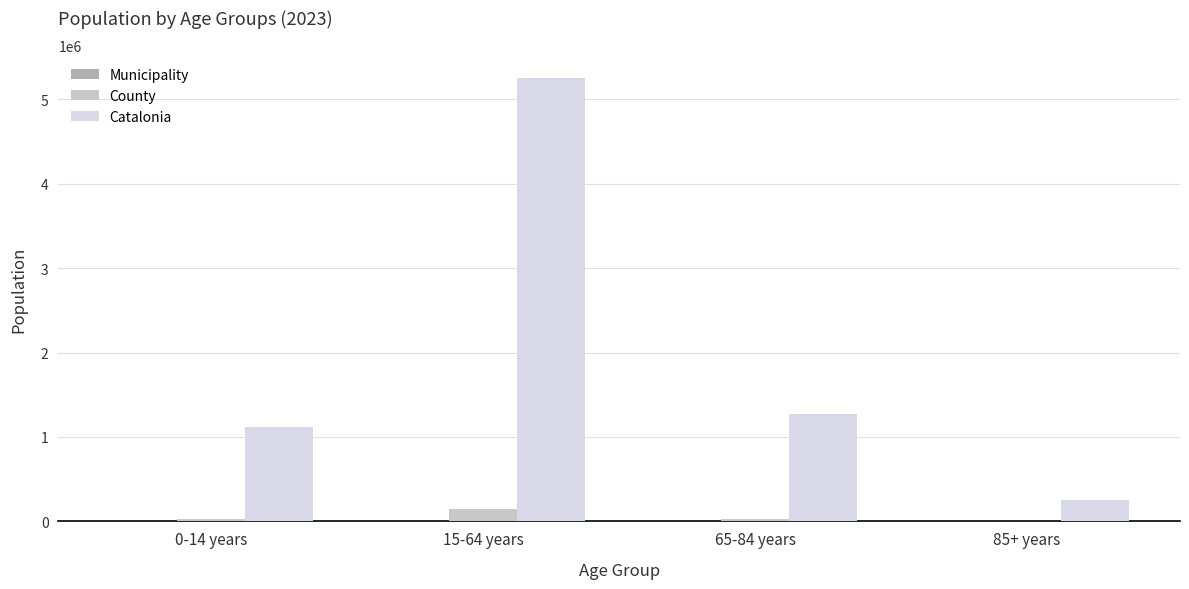

What is the label of the 4th bar from the right?

0-14 years